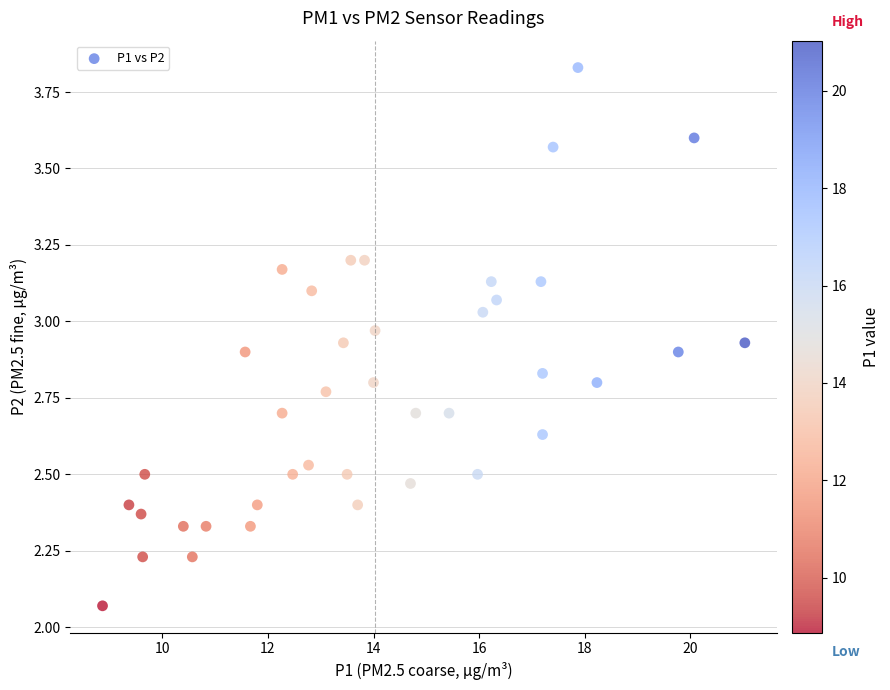

What is the range of X values (max minus min)?

12.2